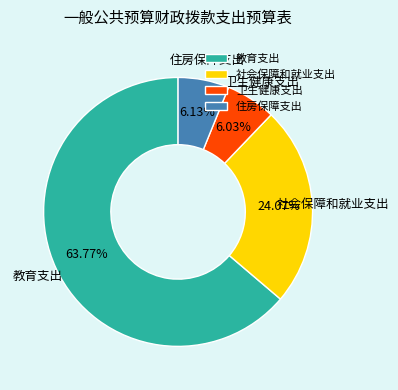

Do 社会保障和就业支出 and 住房保障支出 together represent more than half of the pie?

No